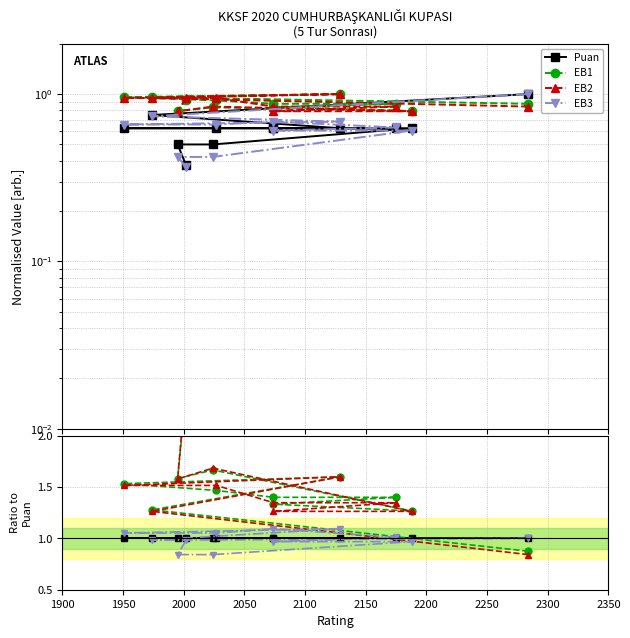

Where is the first local maximum for EB1?

2000